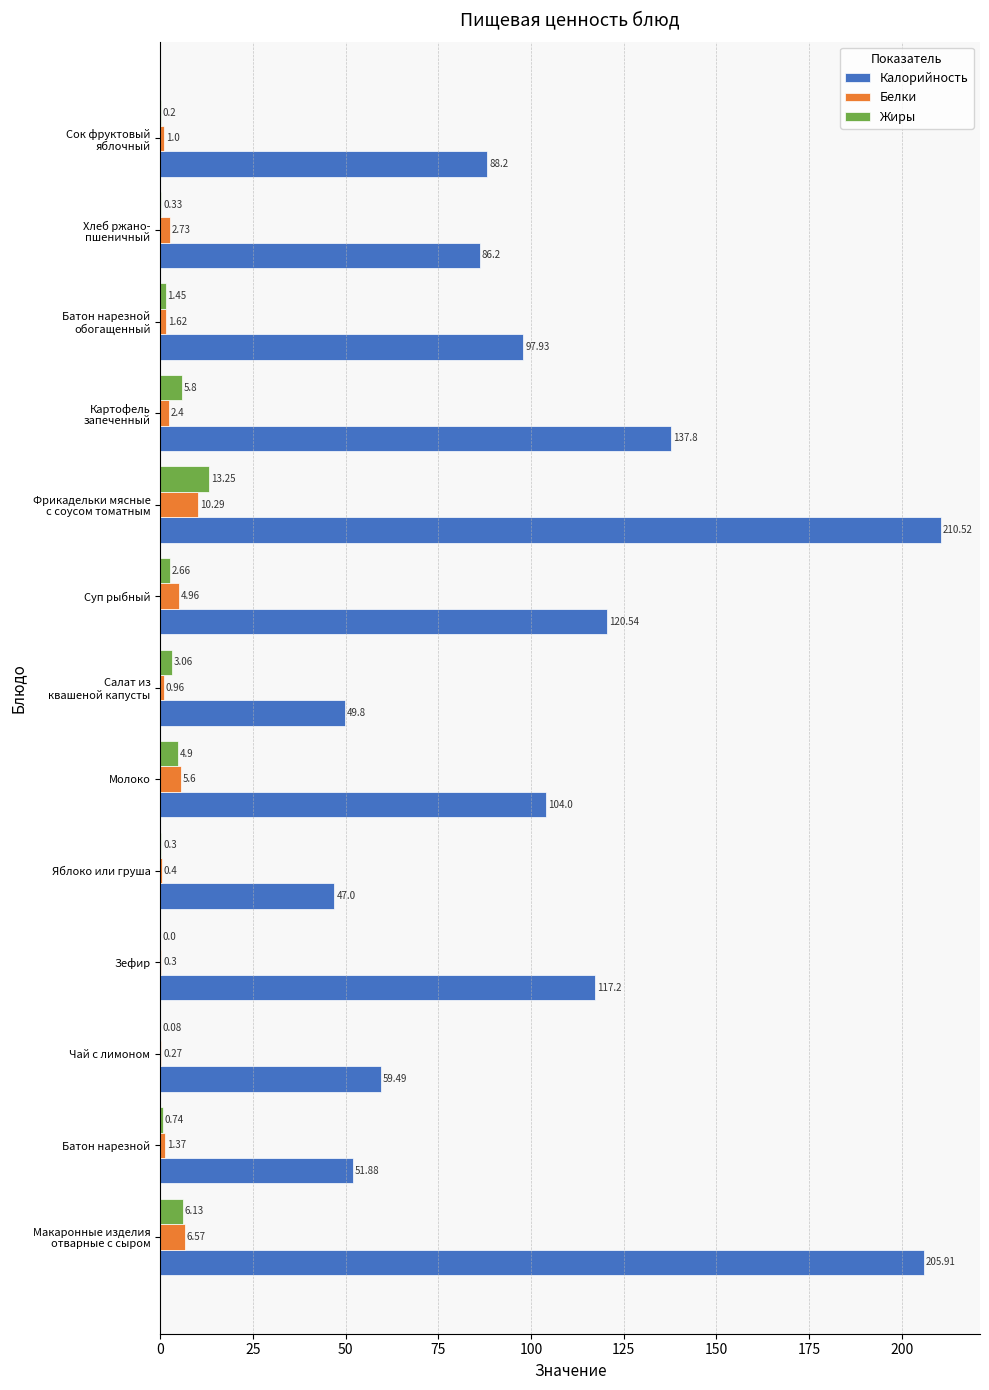

Which category has the highest value across all series?

Фрикадельки мясные
с соусом томатным